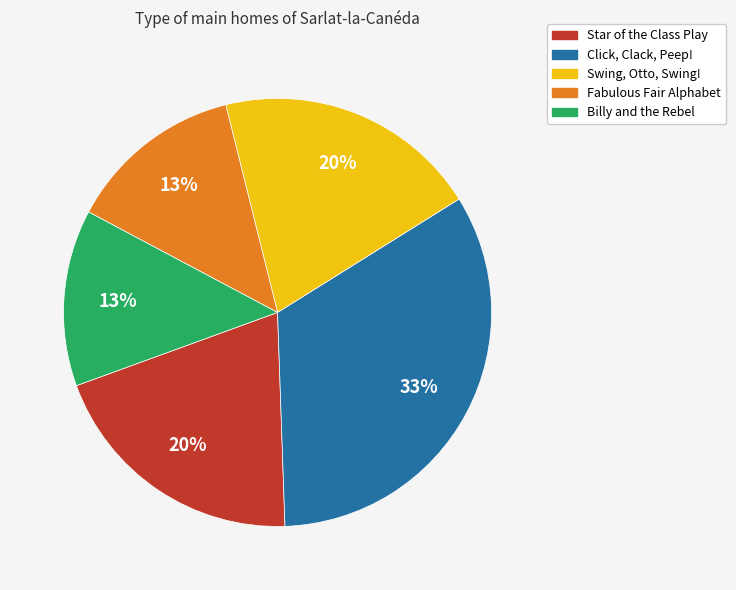

To the nearest percent, what is the difference between the Fabulous Fair Alphabet and Click, Clack, Peep! slice percentages?

20%